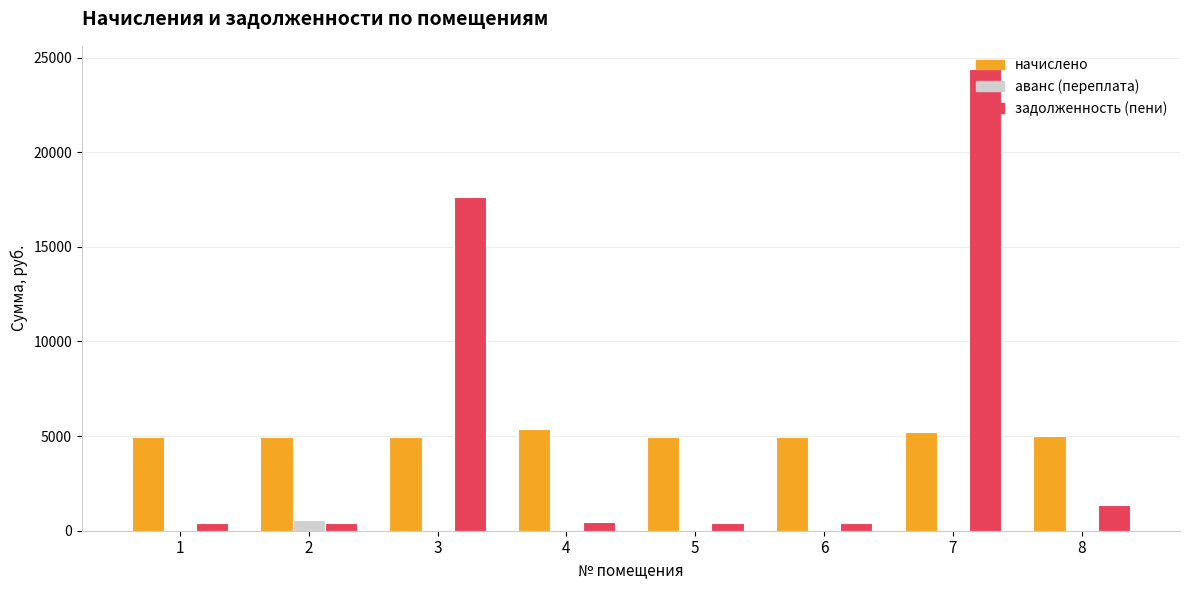

What is the average value of the аванс (переплата) series?

73.1